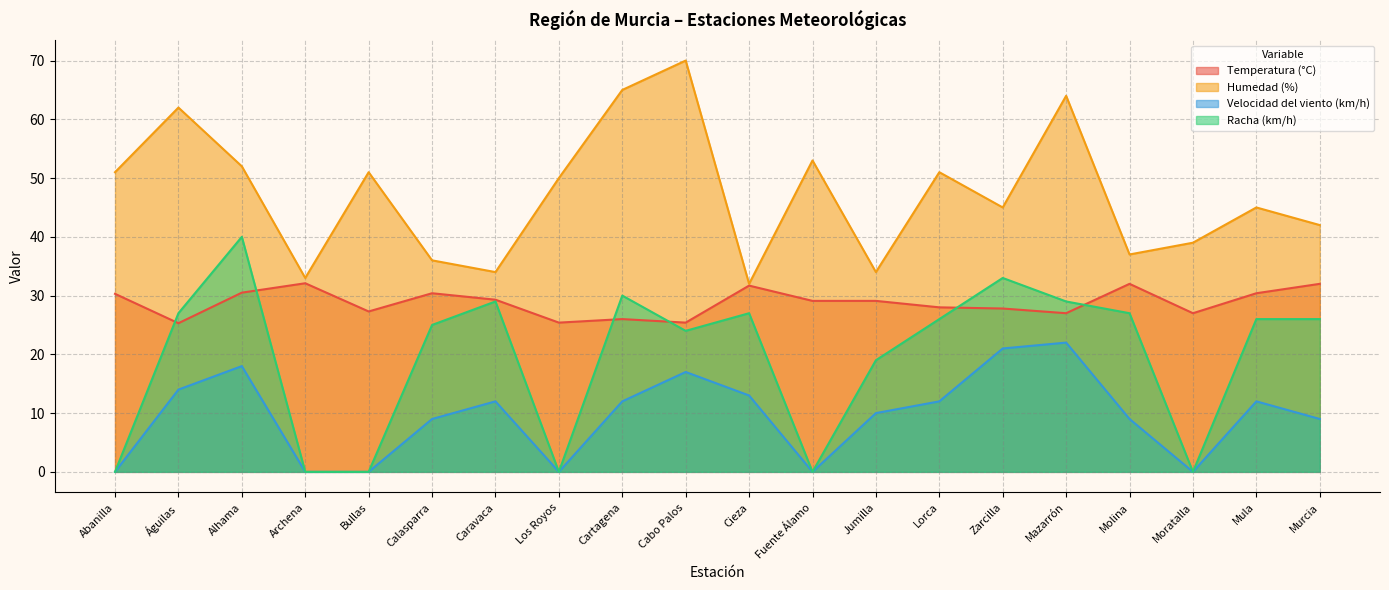

What is the difference between the Humedad (%) values at Molina and Cieza?

5.0